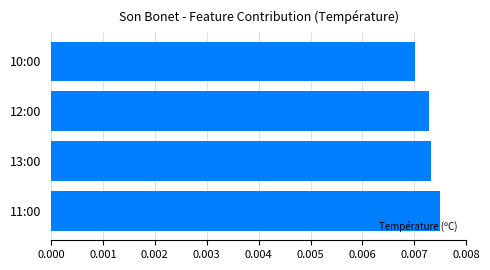

How many values are between 0 and 1?

4